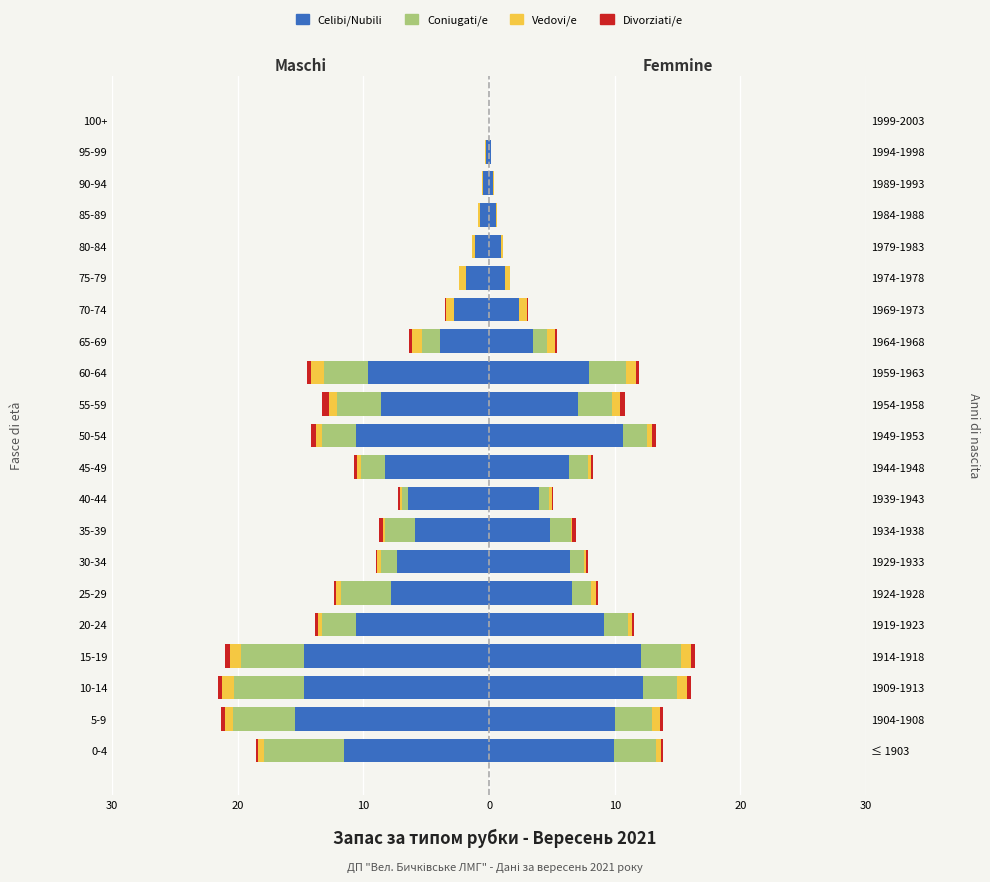

What is the minimum value for Divorziati/e?

-0.5